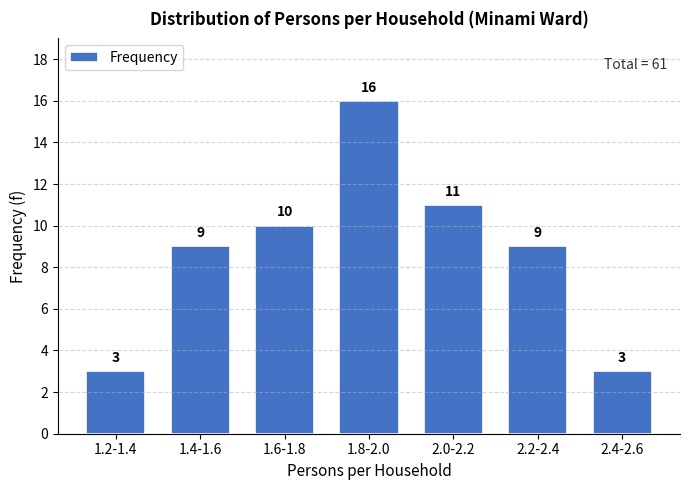

Reading right to left, what are all the values shown in this chart?

3	9	11	16	10	9	3